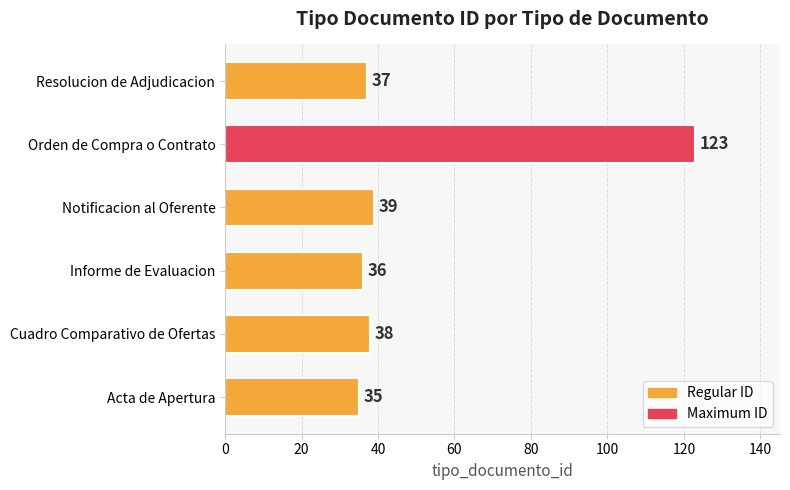

Reading bottom to top, transcribe all the data shown in this chart.

Acta de Apertura=35	Cuadro Comparativo de Ofertas=38	Informe de Evaluacion=36	Notificacion al Oferente=39	Orden de Compra o Contrato=123	Resolucion de Adjudicacion=37